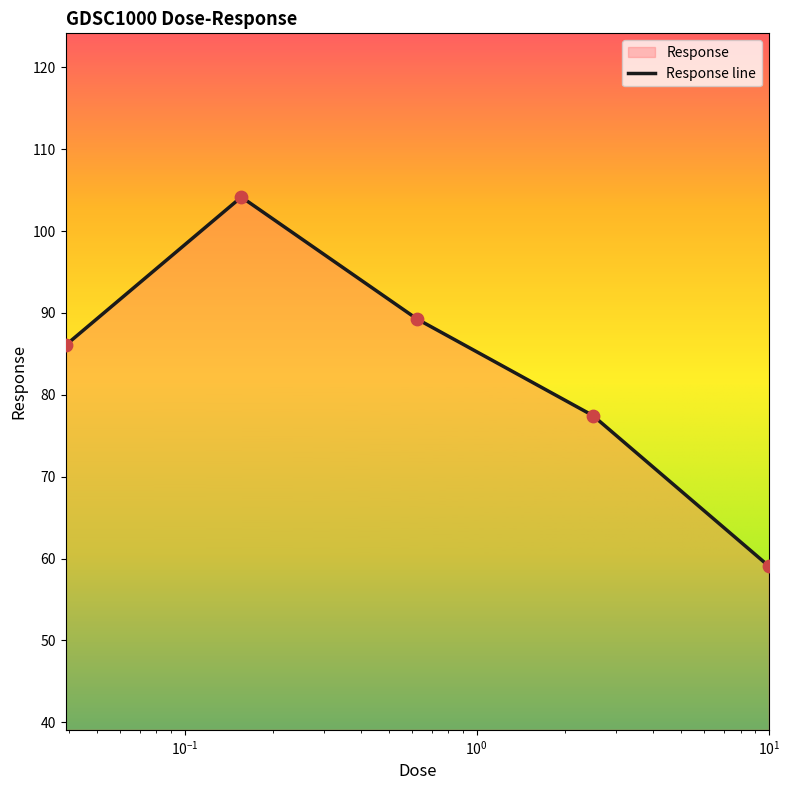

What is the maximum value shown in the chart?

104.2